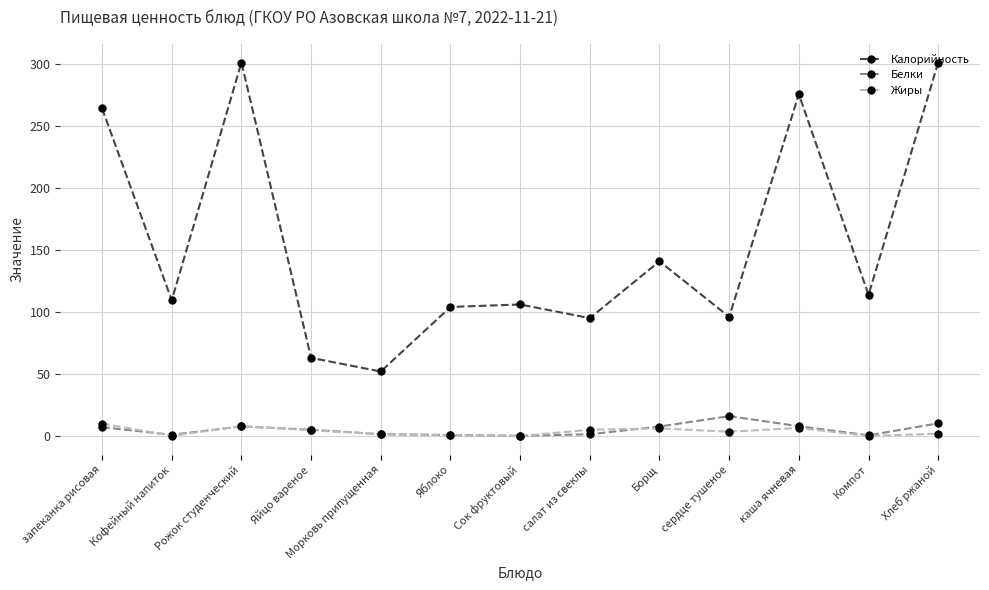

At which label does Калорийность reach its minimum?

Морковь припущенная